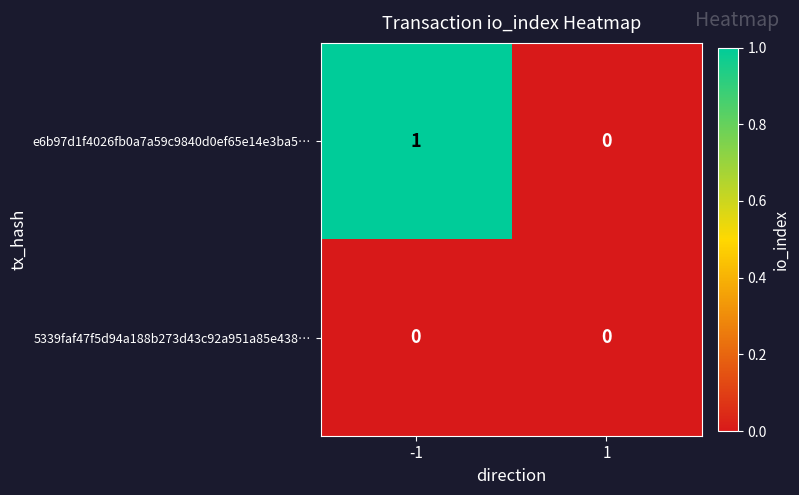

Reading left to right, transcribe all the data shown in this chart.

e6b97d1f4026fb0a7a59c9840d0ef65e14e3ba5…: -1=1	1=0
5339faf47f5d94a188b273d43c92a951a85e438…: -1=0	1=0